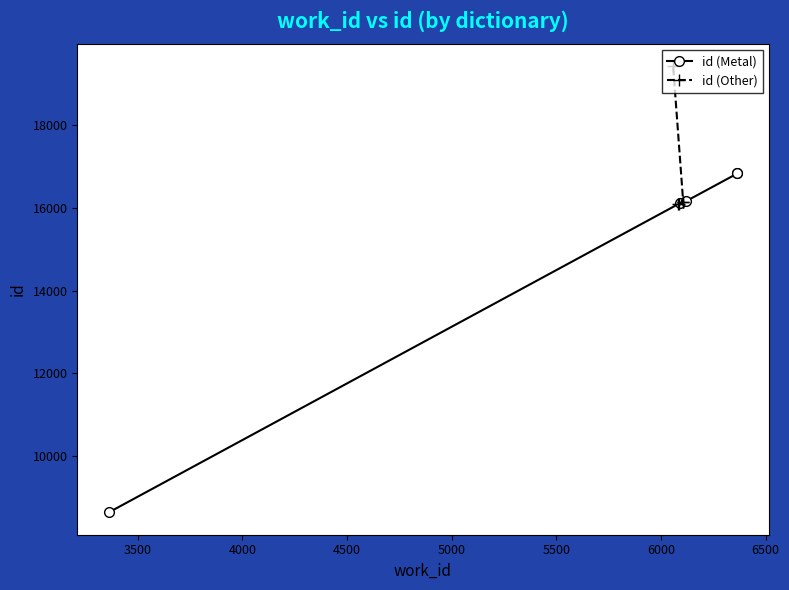

True or false: id (Other) and id (Metal) cross at least once.

True